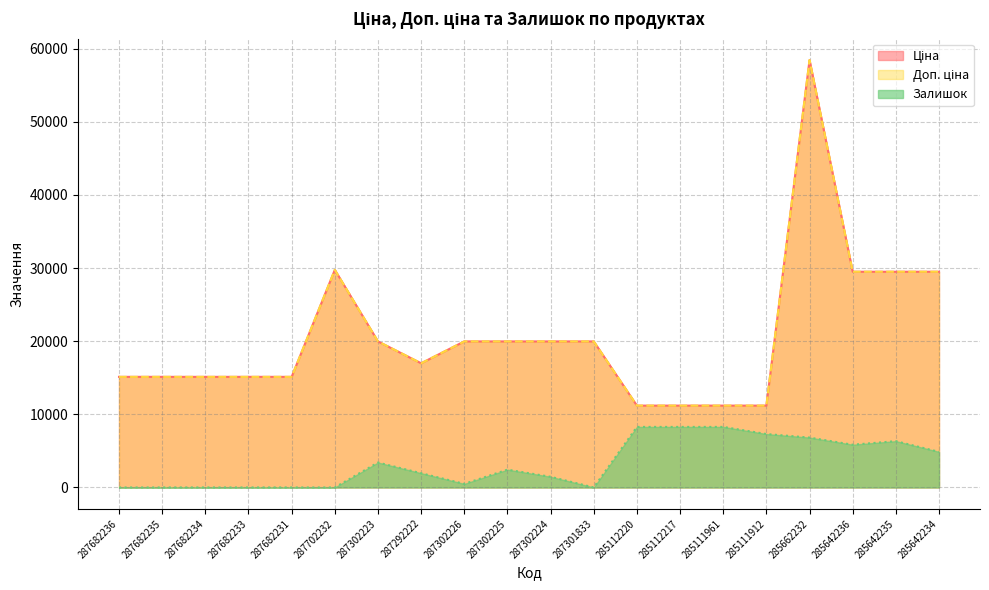

Which series has the widest spread of values?

Ціна